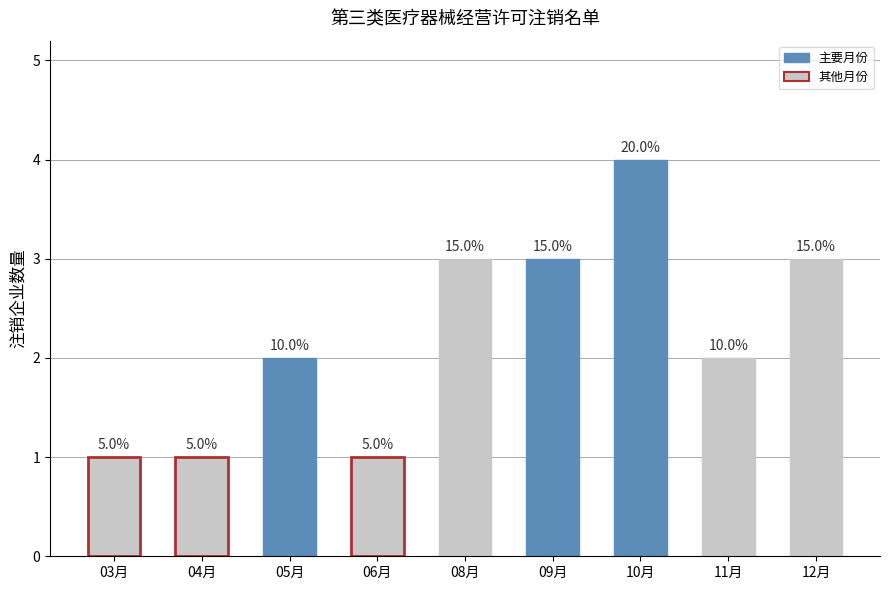

What is the difference between the maximum and second lowest values?

3